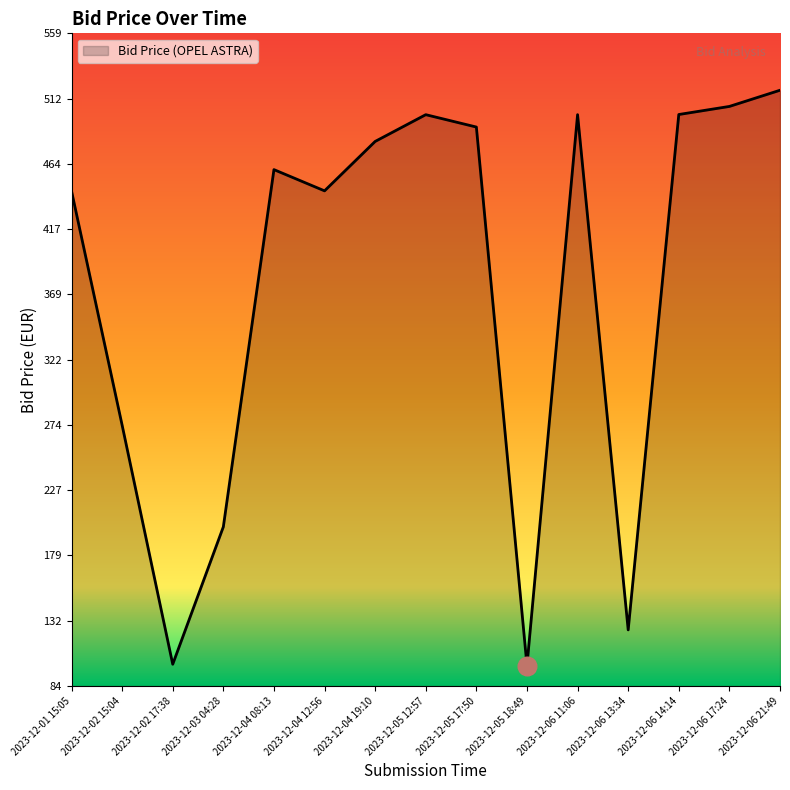

What is the change in value from 2023-12-04 19:10 to 2023-12-05 12:57?

+19.5